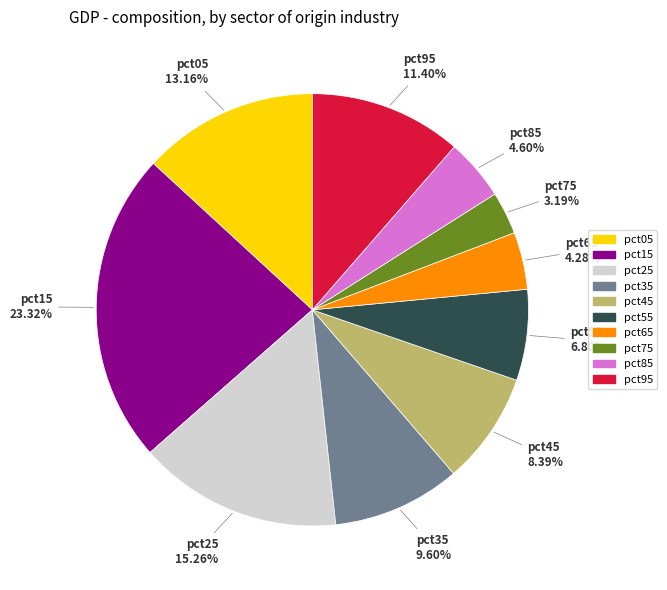

How many slices are in this pie chart?

10